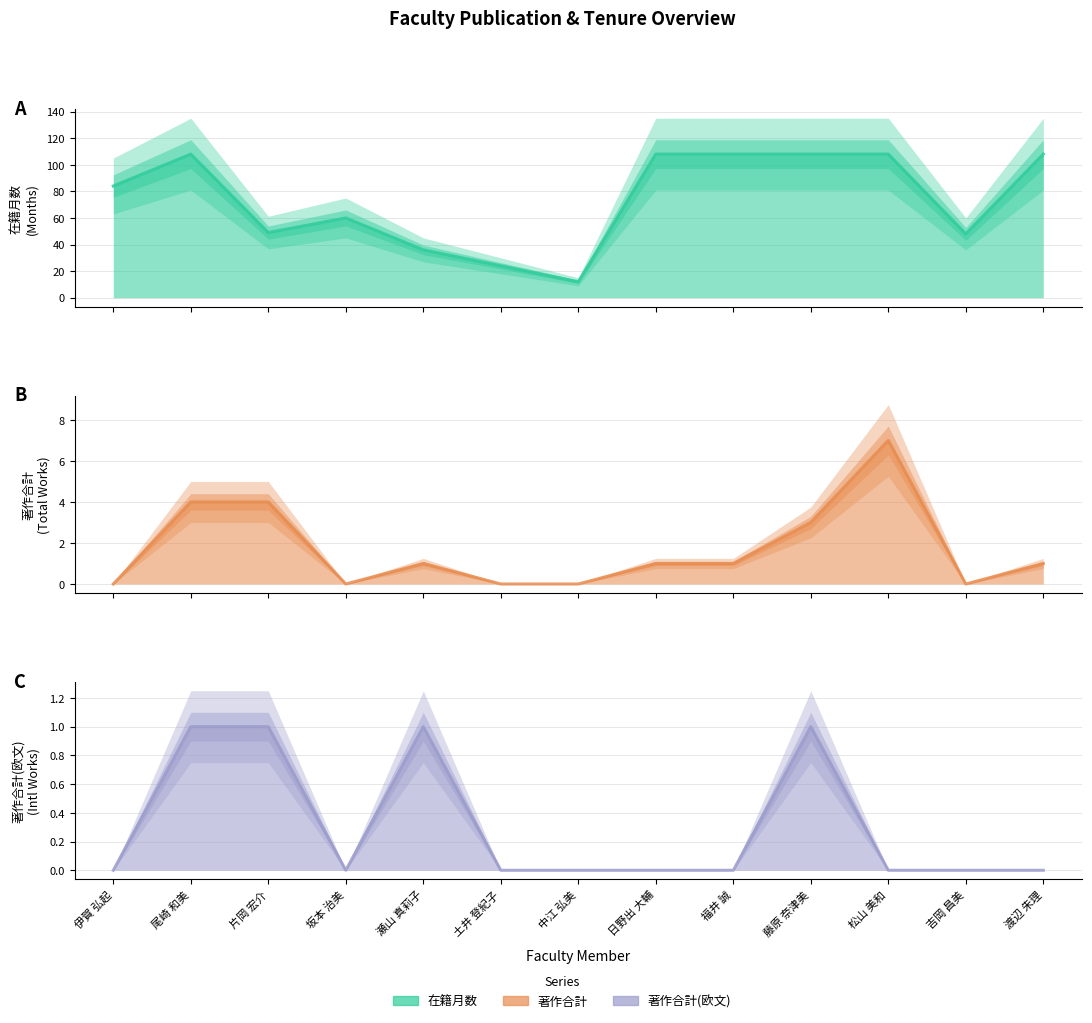

How many lines are shown in the chart?

3